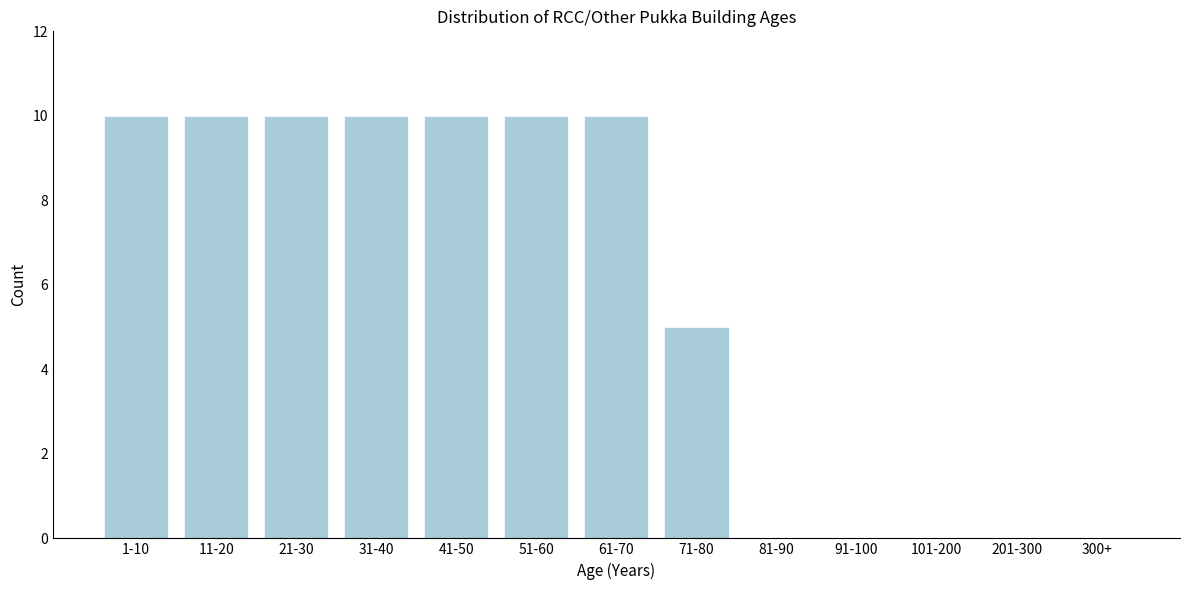

Reading left to right, extract all data points from this chart.

1-10=10	11-20=10	21-30=10	31-40=10	41-50=10	51-60=10	61-70=10	71-80=5	81-90=0	91-100=0	101-200=0	201-300=0	300+=0